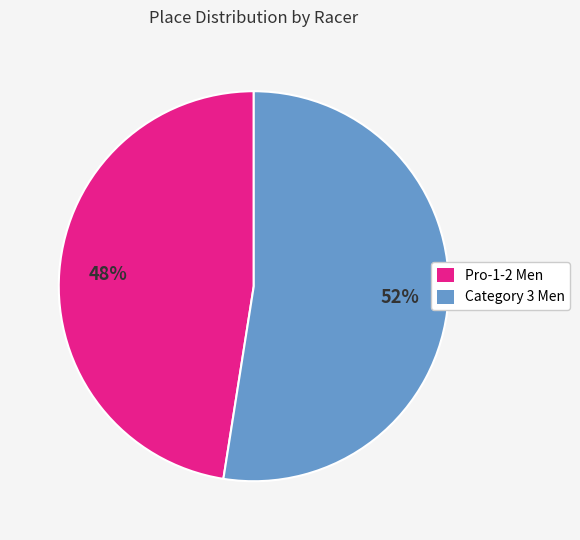

Rank the categories by value from highest to lowest.

Category 3 Men, Pro-1-2 Men